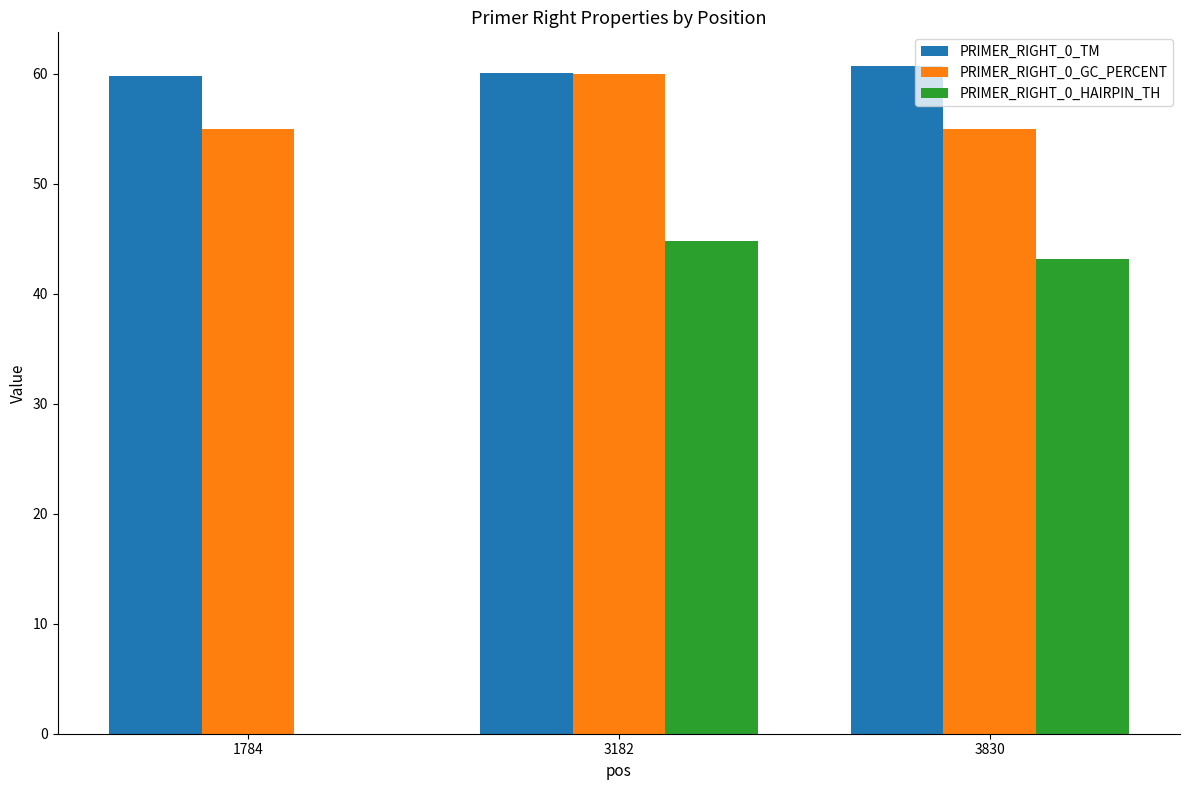

Is the value of PRIMER_RIGHT_0_HAIRPIN_TH at 3182 greater than the value of PRIMER_RIGHT_0_TM at 3182?

No